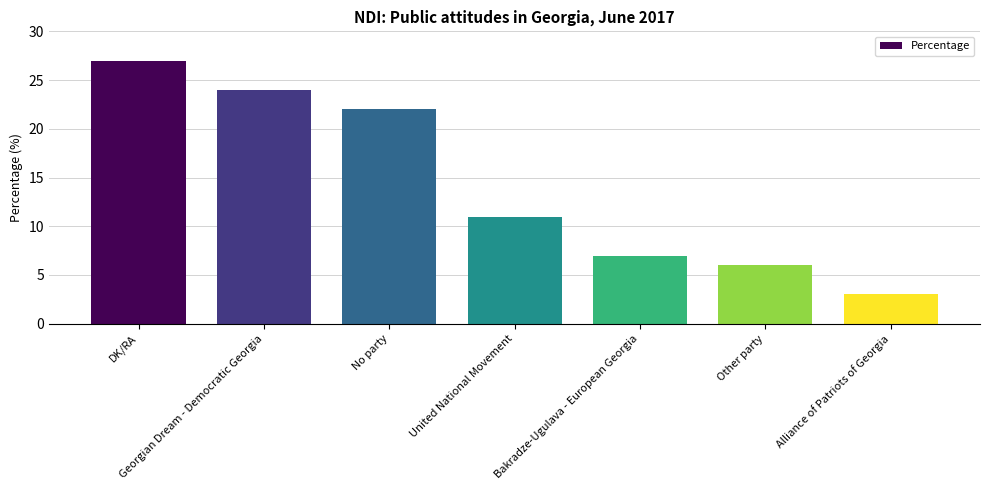

Reading left to right, what are all the values shown in this chart?

27	24	22	11	7	6	3